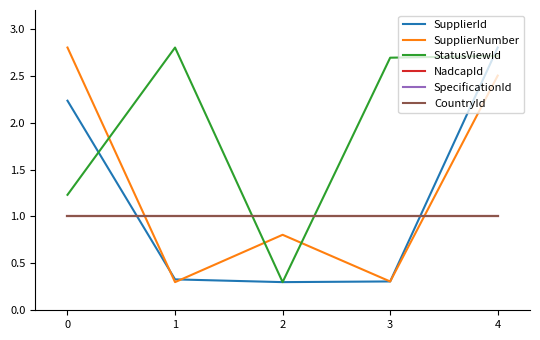

True or false: CountryId and NadcapId cross at least once.

False